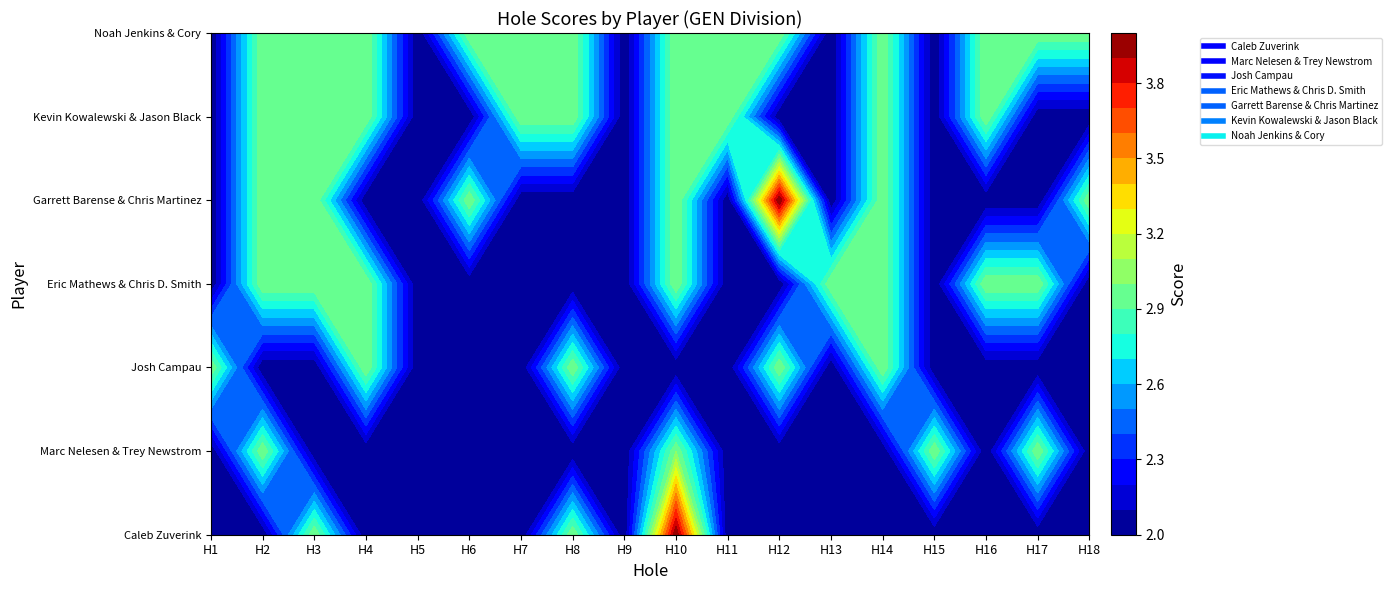

Reading left to right, transcribe all the data shown in this chart.

Caleb Zuverink: 2	2	3	2	2	2	2	3	2	4	2	2	2	2	2	2	2	2
Marc Nelesen & Trey Newstrom: 2	3	2	2	2	2	2	2	2	3	2	2	2	2	3	2	3	2
Josh Campau: 3	2	2	3	2	2	2	3	2	2	2	3	2	3	2	2	2	2
Eric Mathews & Chris D. Smith: 2	3	3	3	2	2	2	2	2	3	2	2	3	3	2	3	3	2
Garrett Barense & Chris Martinez: 2	3	3	2	2	3	2	2	2	3	2	4	2	3	2	2	2	3
Kevin Kowalewski & Jason Black: 2	3	3	3	2	2	3	3	2	3	3	2	2	3	2	3	2	2
Noah Jenkins & Cory: 2	3	3	3	2	3	3	3	2	3	3	3	2	3	2	3	3	3